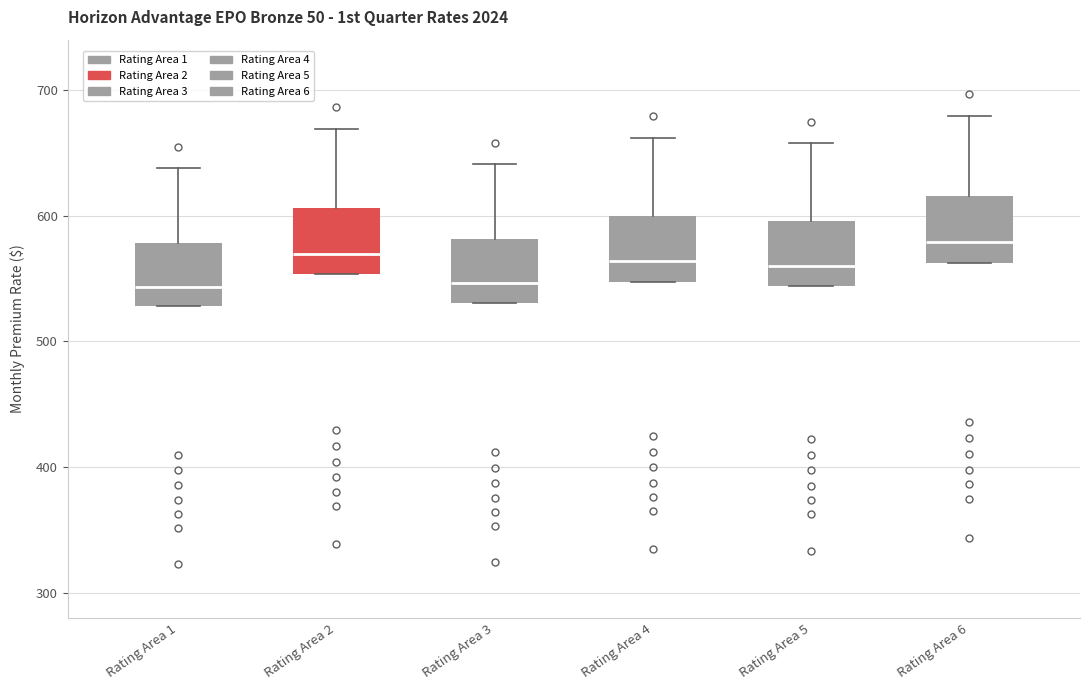

Reading left to right, read every box against the y-axis: the position of its median line, the range the box covers, and the ends of its whiskers. The values are not printed on the chart, so give them approximately, as read against the axis.

Rating Area 1: median 540, box 530 to 580, whiskers 530 to 640
Rating Area 2: median 570, box 550 to 610, whiskers 550 to 670
Rating Area 3: median 550, box 530 to 580, whiskers 530 to 640
Rating Area 4: median 560, box 550 to 600, whiskers 550 to 660
Rating Area 5: median 560, box 540 to 600, whiskers 540 to 660
Rating Area 6: median 580, box 560 to 620, whiskers 560 to 680